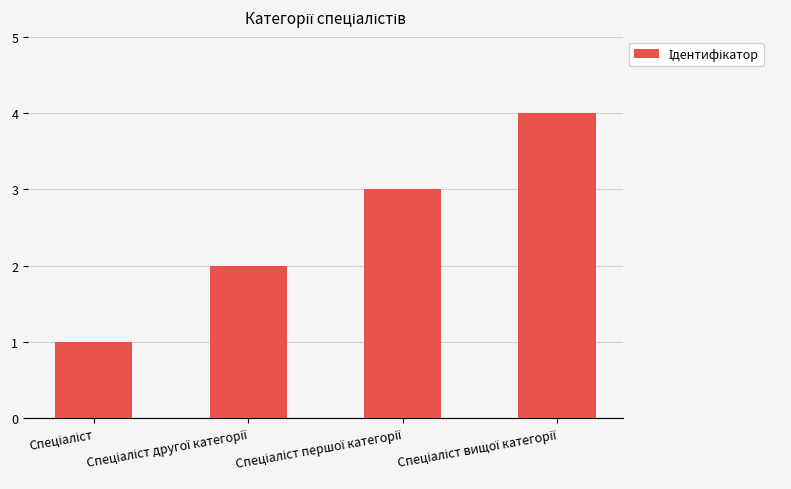

What is the maximum value shown in the chart?

4